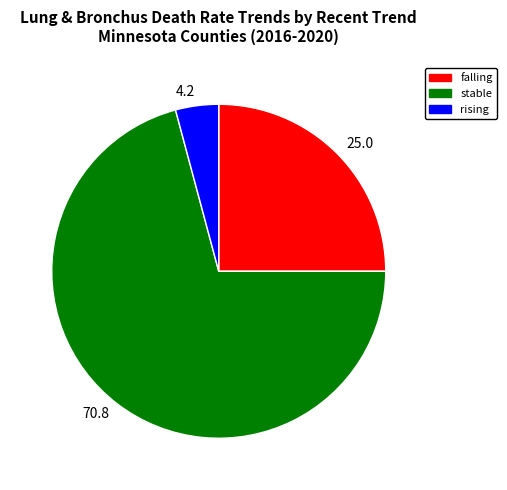

Count the number of slices in the pie.

3